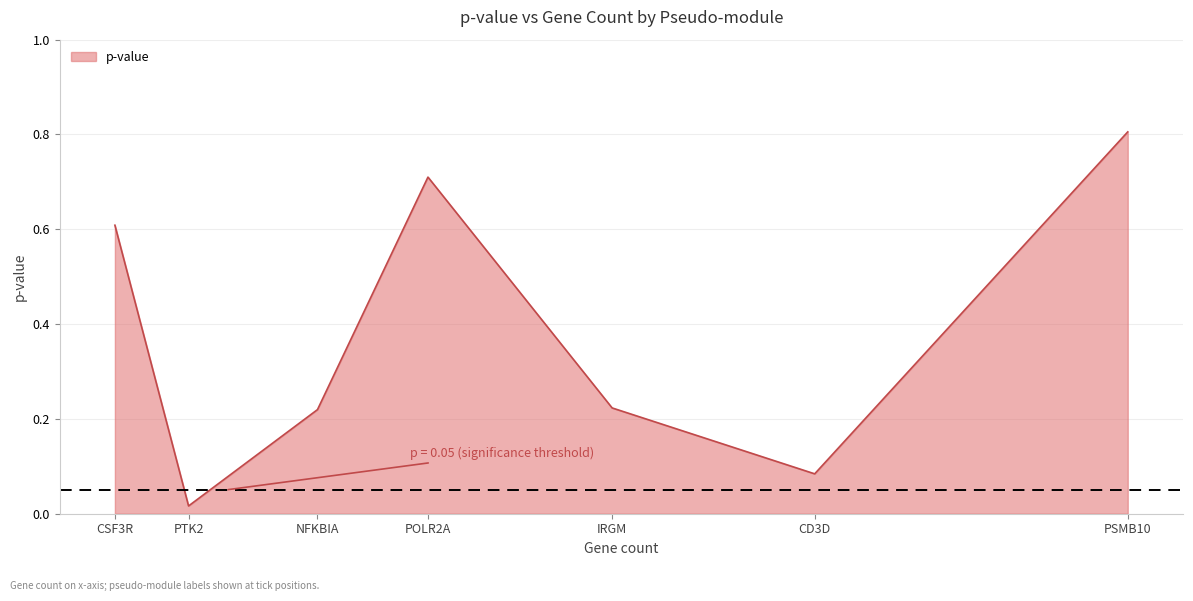

How many categories are shown in the chart?

7